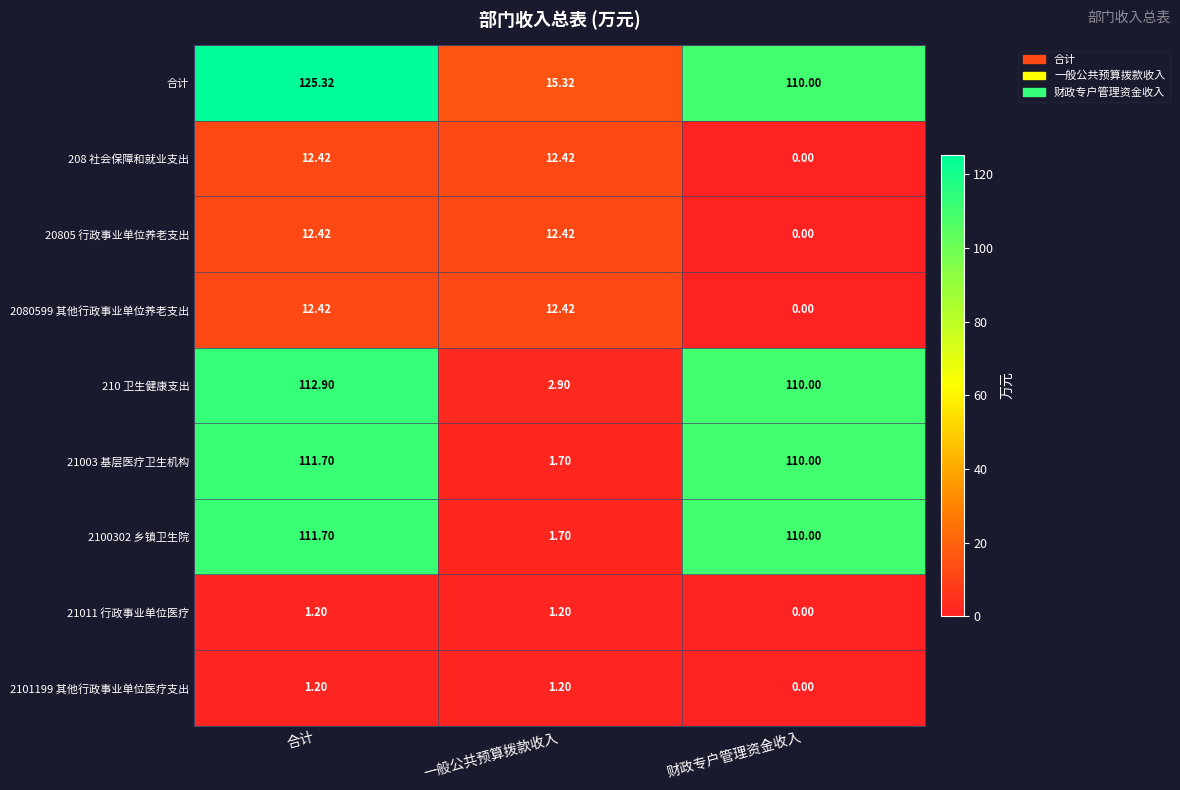

Which label corresponds to the largest value in the chart?

合计